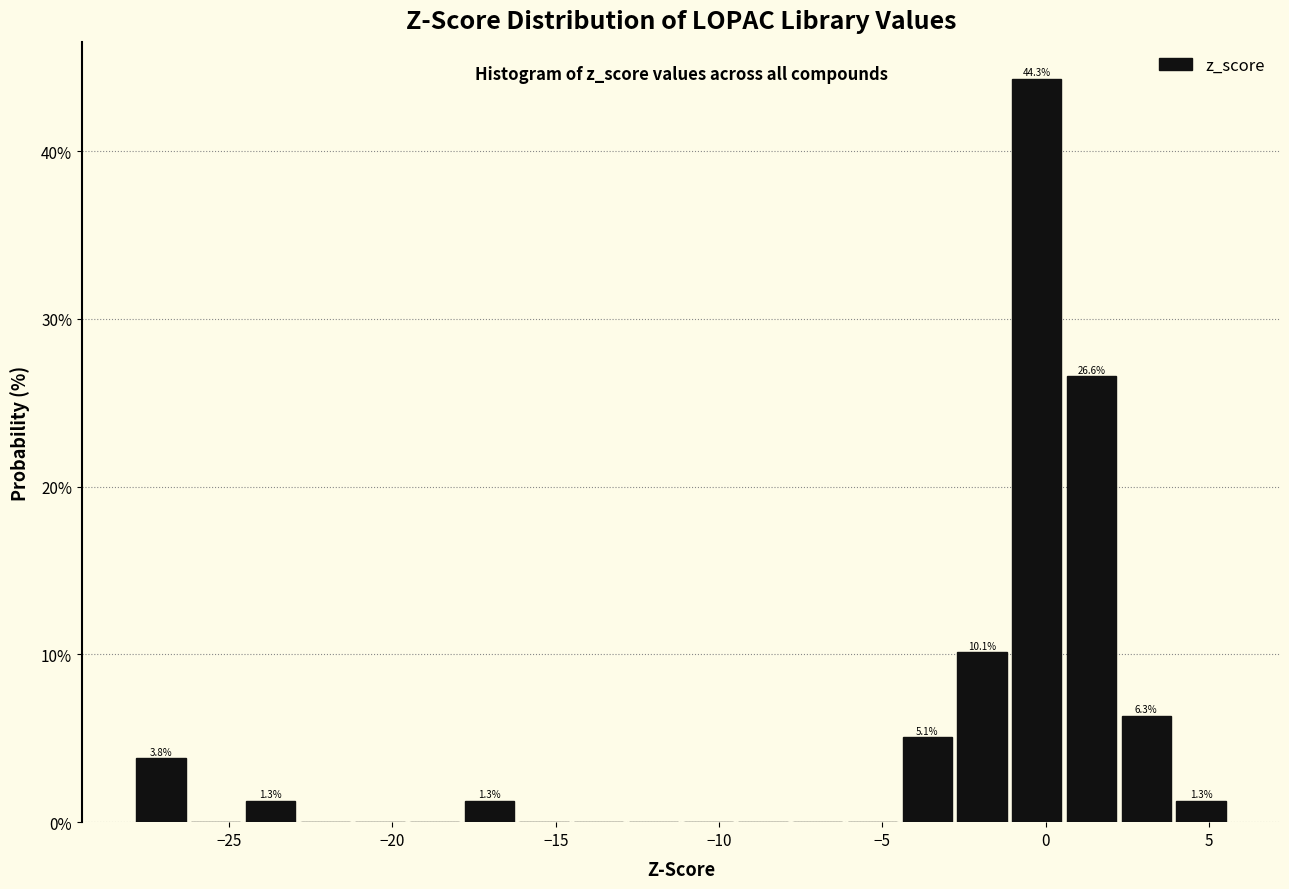

Around what value on the x-axis is the tallest bar? Give the approximate position of its centre, as read against the axis.

-0.5